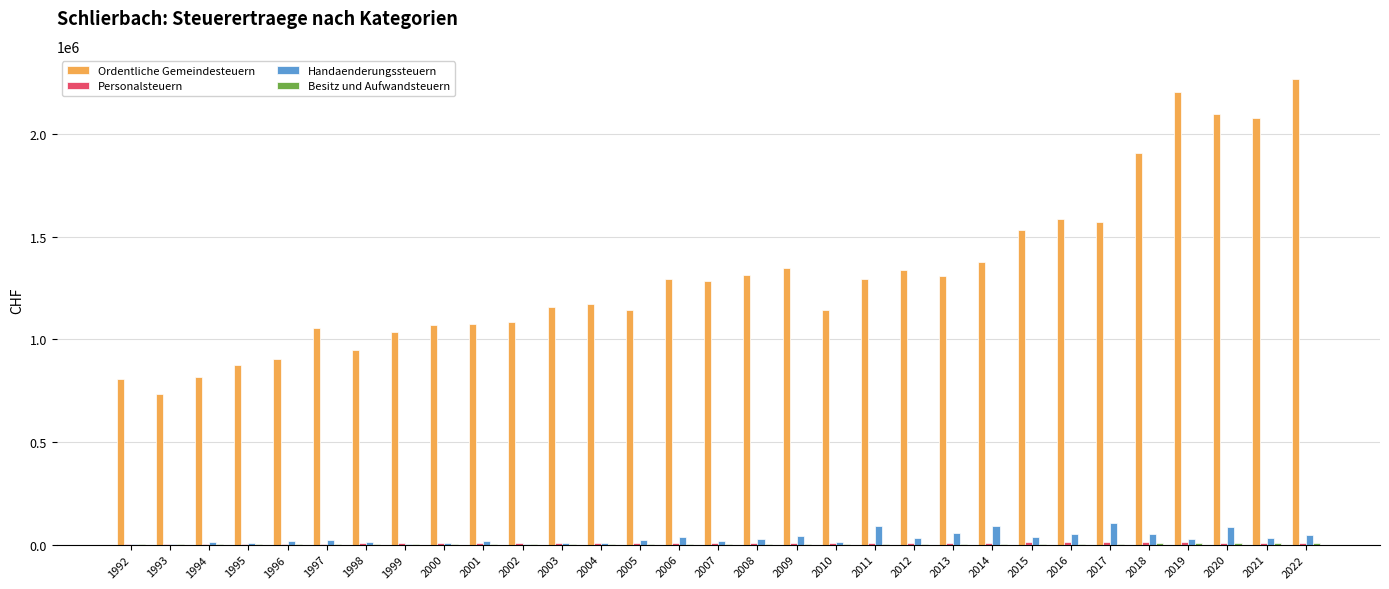

Which series has the largest total across all categories?

Ordentliche Gemeindesteuern